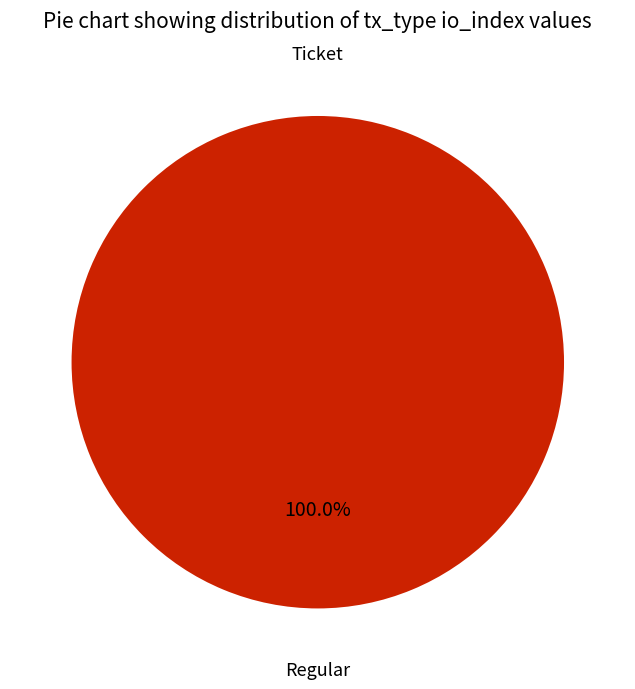

To the nearest percent, what portion does Regular represent?

100%